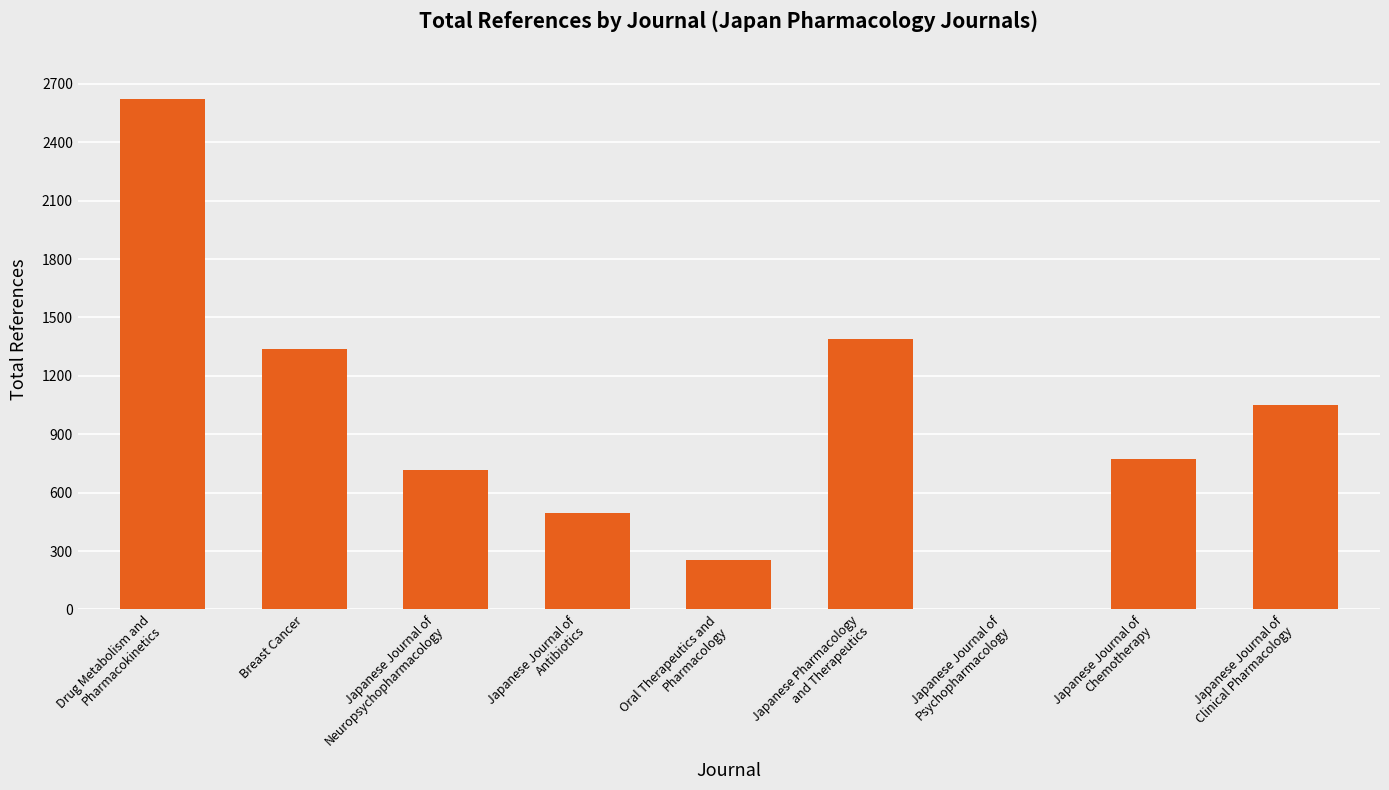

What is the greatest value displayed?

2621